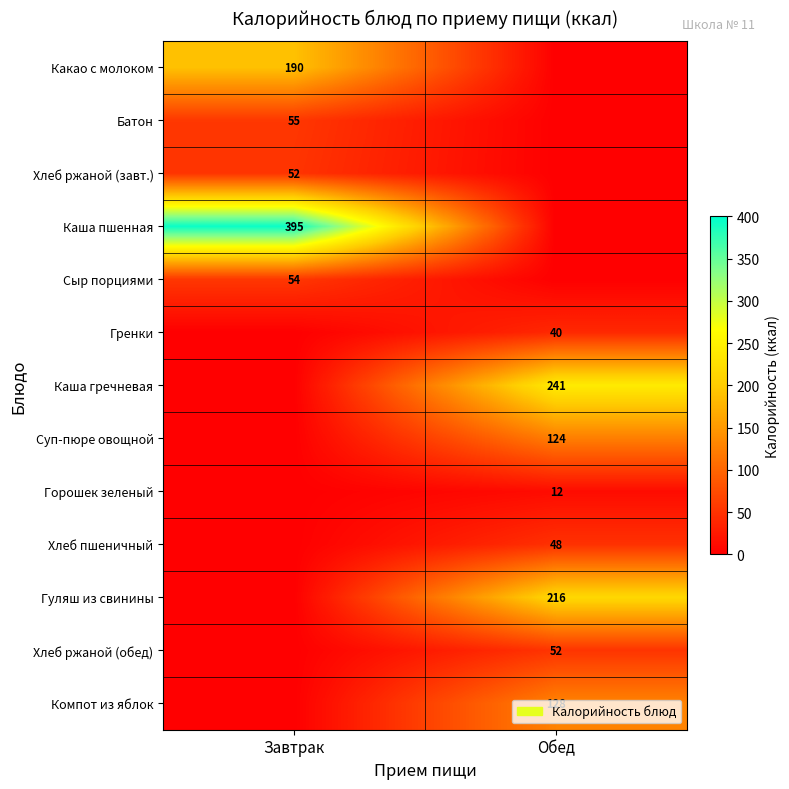

Is the value of Какао с молоком at Завтрак greater than the value of Хлеб пшеничный at Обед?

Yes